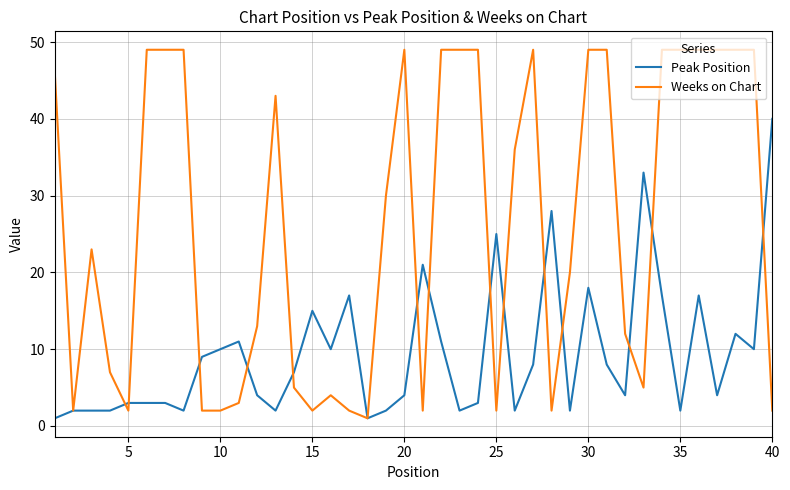

Which series has the widest spread of values?

Weeks on Chart